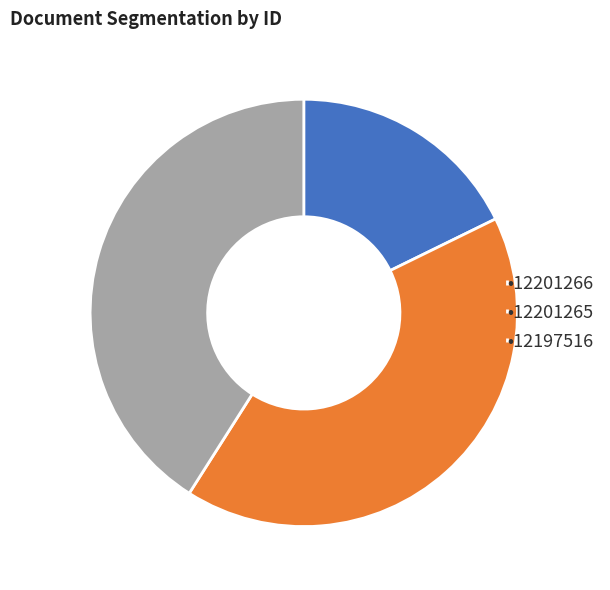

How many segments does this pie chart have?

3